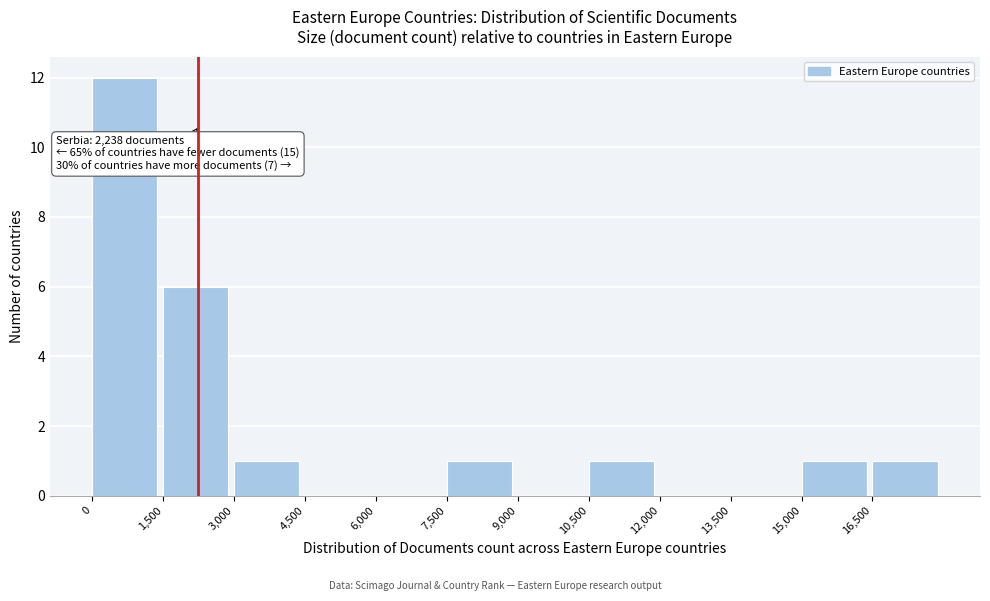

Which range on the x-axis has the tallest bar?

0 to 1500